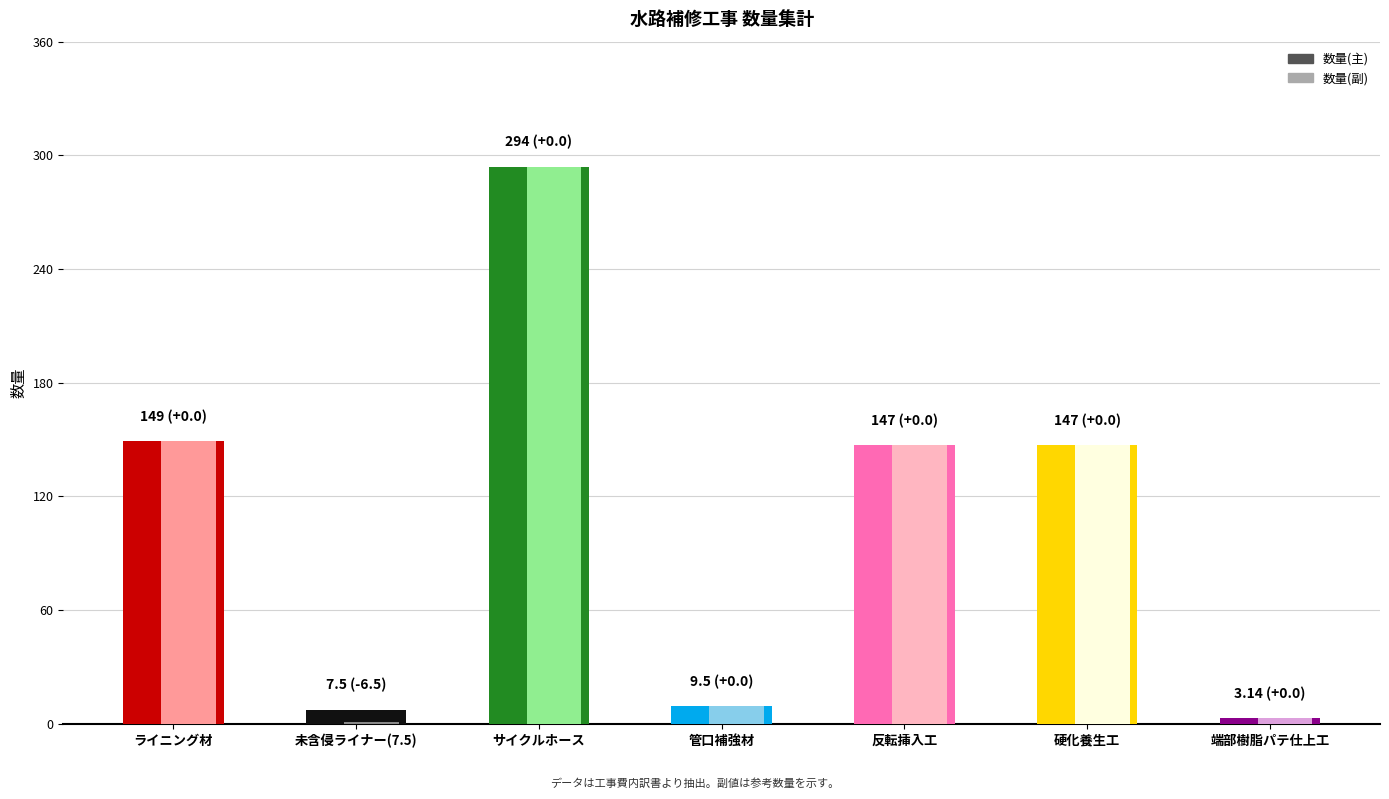

What is the value of the 数量(副) bar at the 7th from the left?

3.1